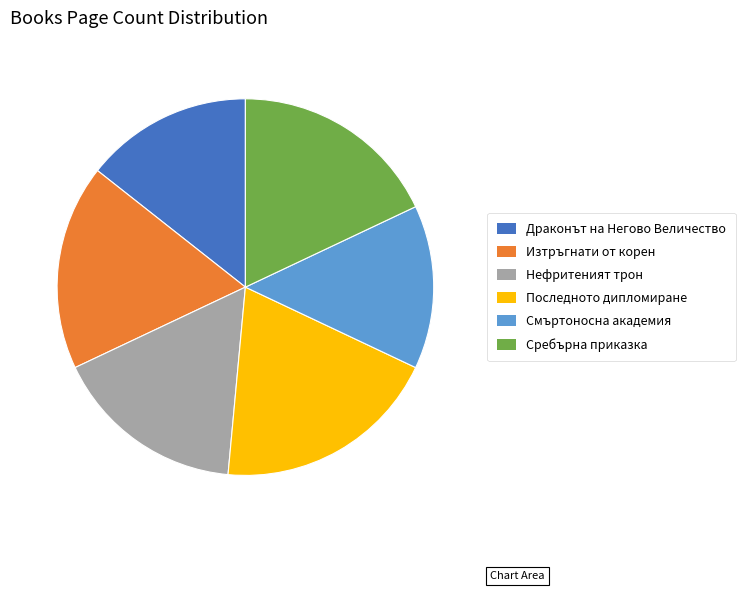

What is the largest slice in the pie chart?

Последното дипломиране